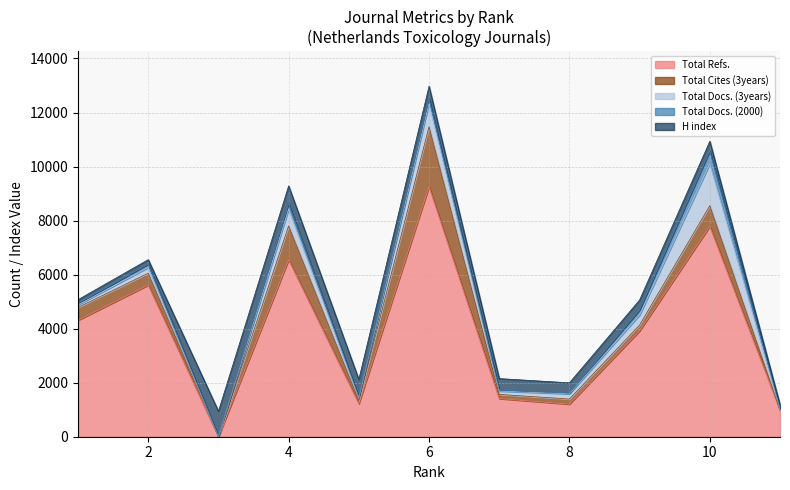

What is the highest value of the Total Refs. series?

9258